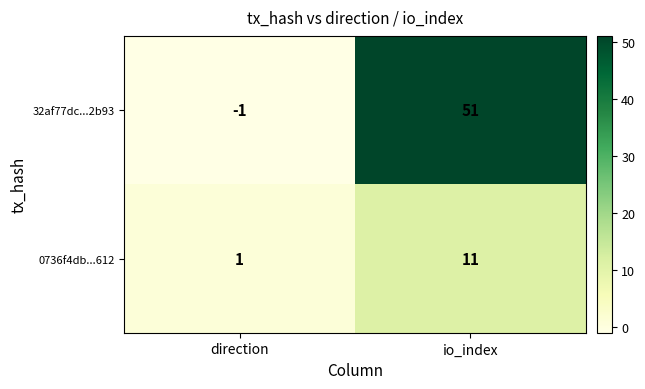

Where is 0736f4db...612 nearest to the value 6?

direction